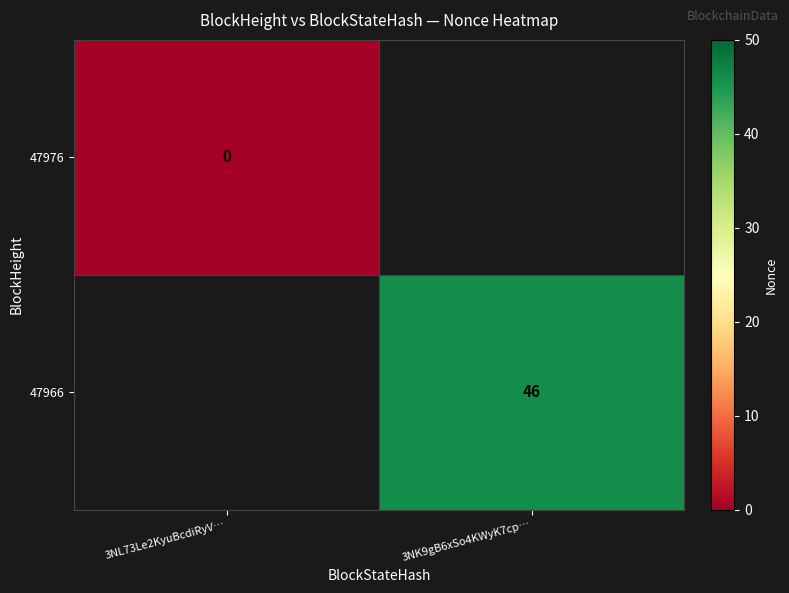

At which category does the chart reach its peak across all series?

3NK9gB6xSo4KWyK7cp…